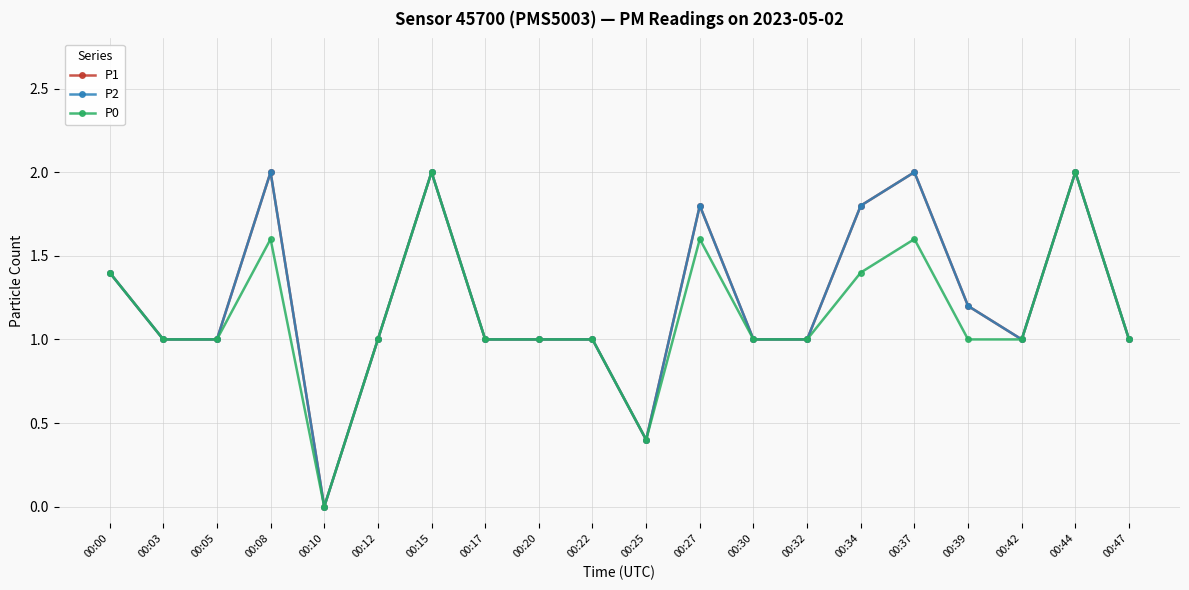

Does the chart display data point markers on the line(s)?

Yes